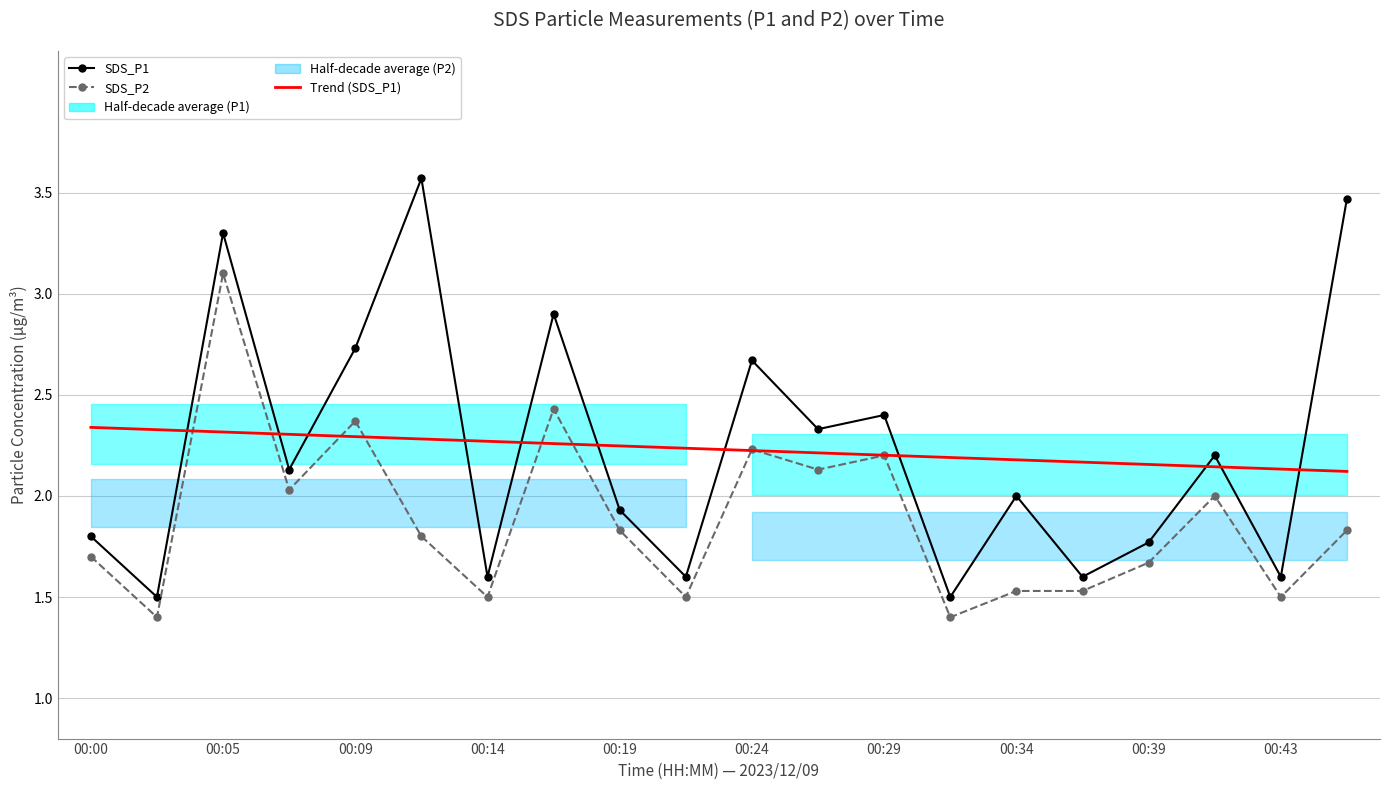

The value of Trend (SDS_P1) at 00:19 is 3.6. True or false?

False